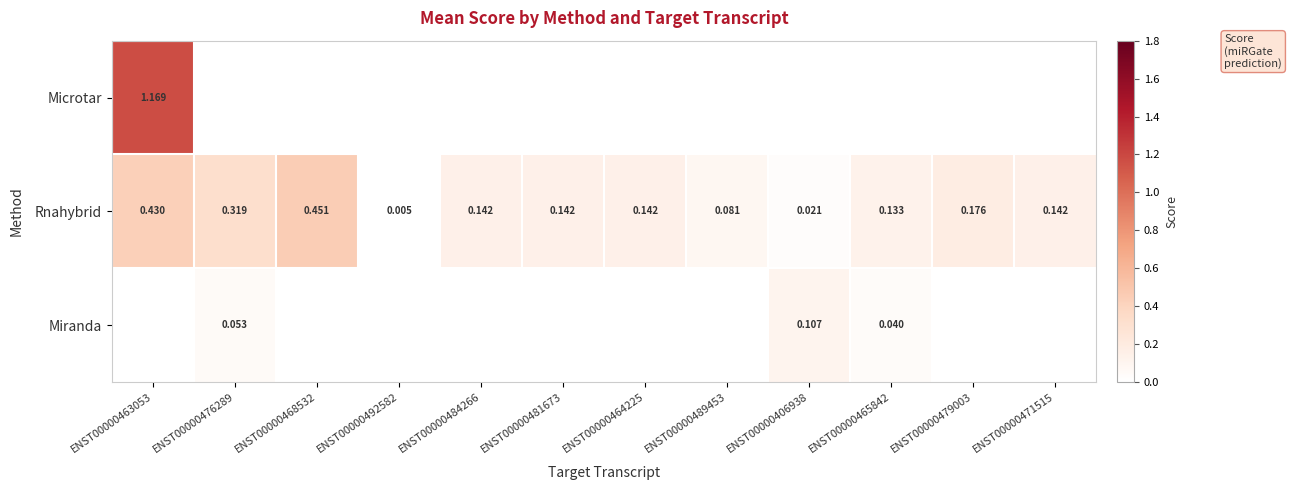

Is the value of Rnahybrid at ENST00000406938 greater than the value of Miranda at ENST00000406938?

No